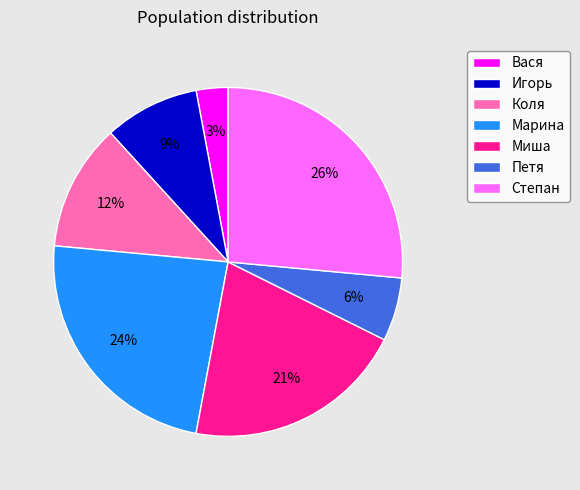

True or false: Коля accounts for 12% of the total.

True